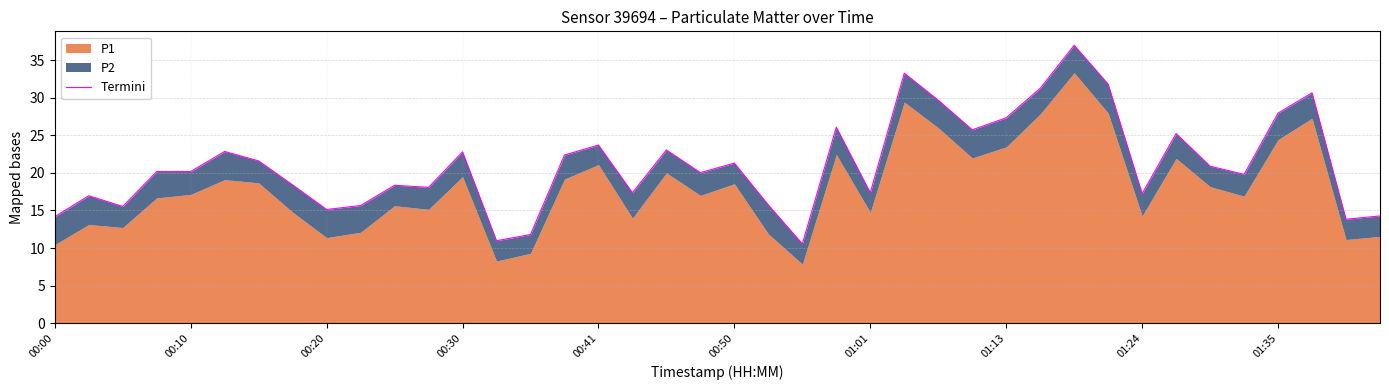

What is the greatest value displayed?

37.0